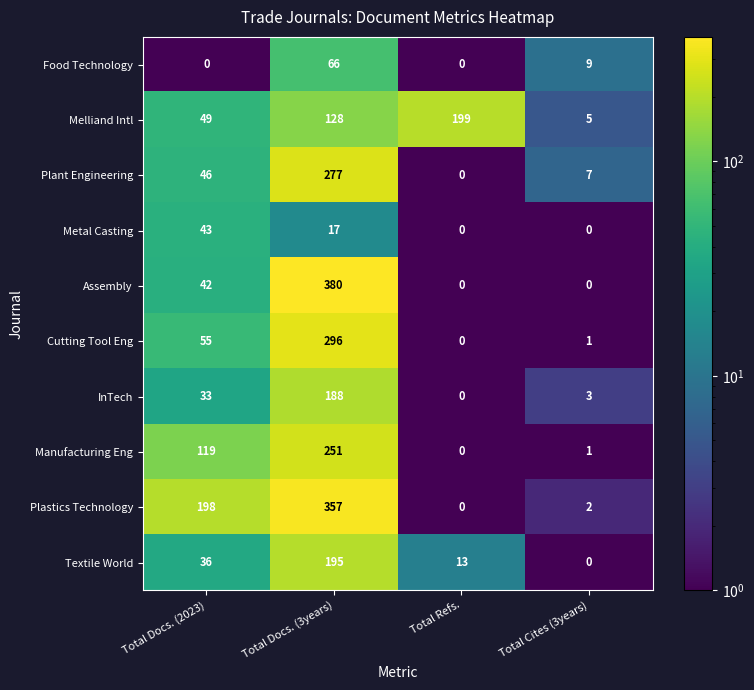

Which series has the largest total across all categories?

Plastics Technology